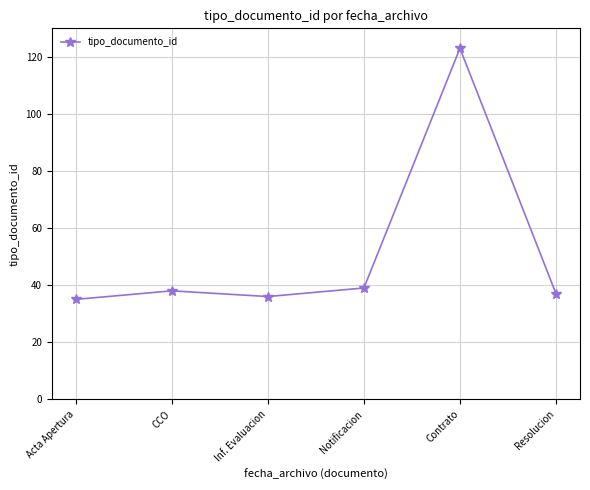

Is it true that the value at Acta Apertura is 48?

False